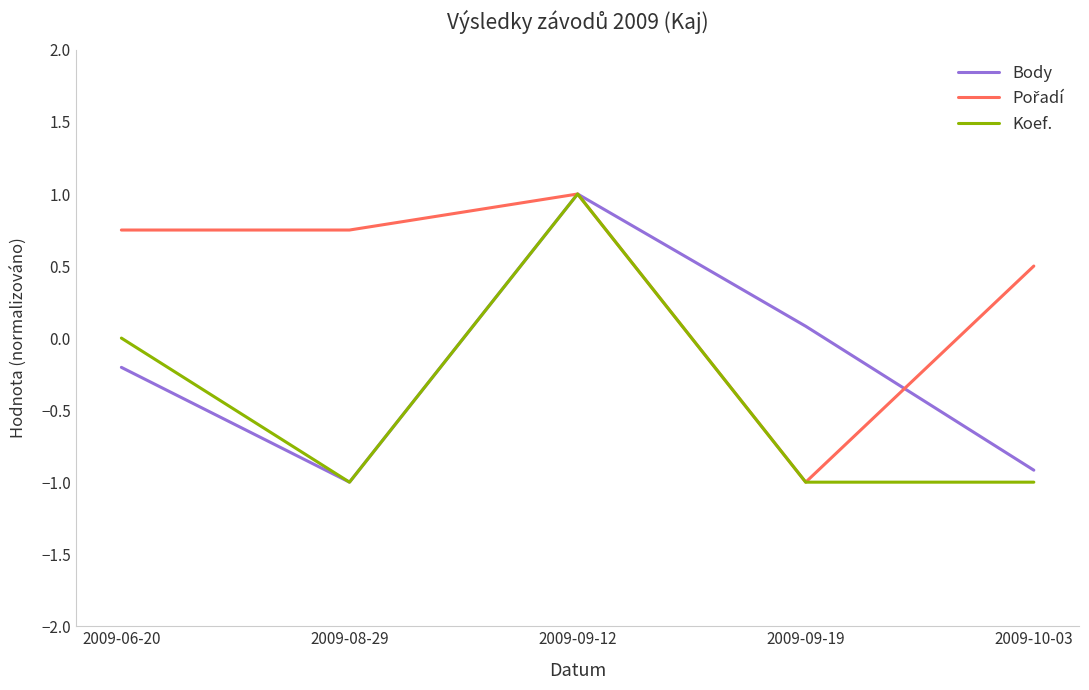

At which category is the sum across all series the highest?

2009-09-12